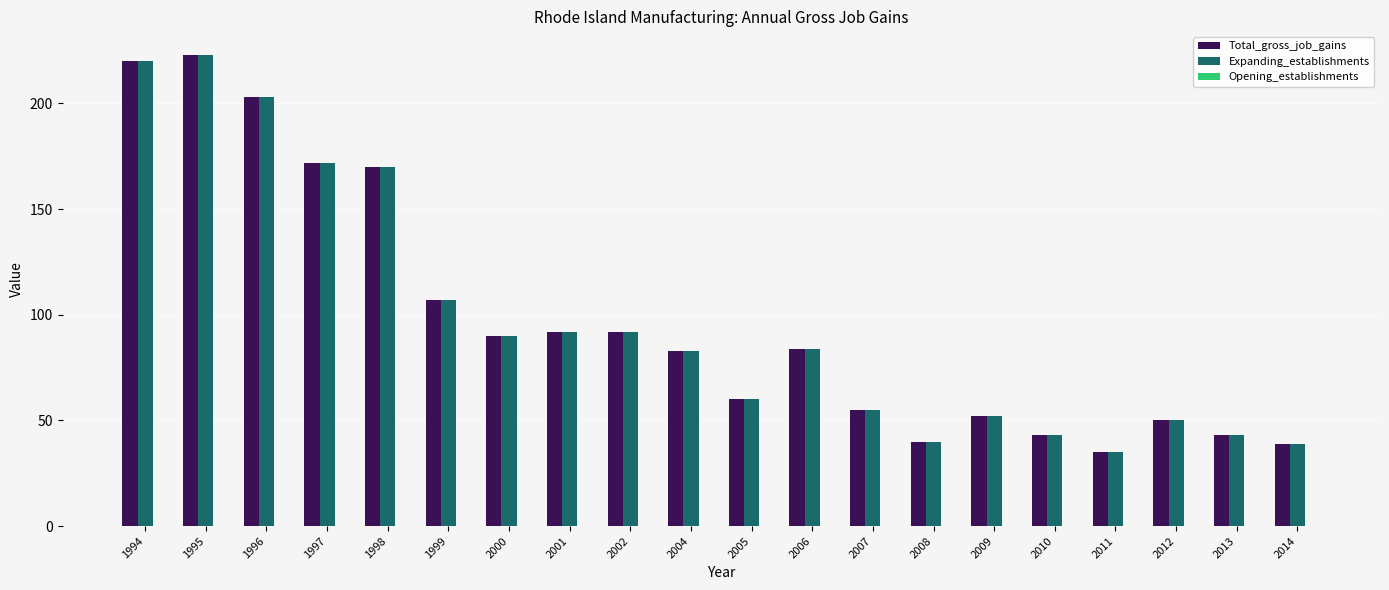

What is the total value across all series at 2005?

120